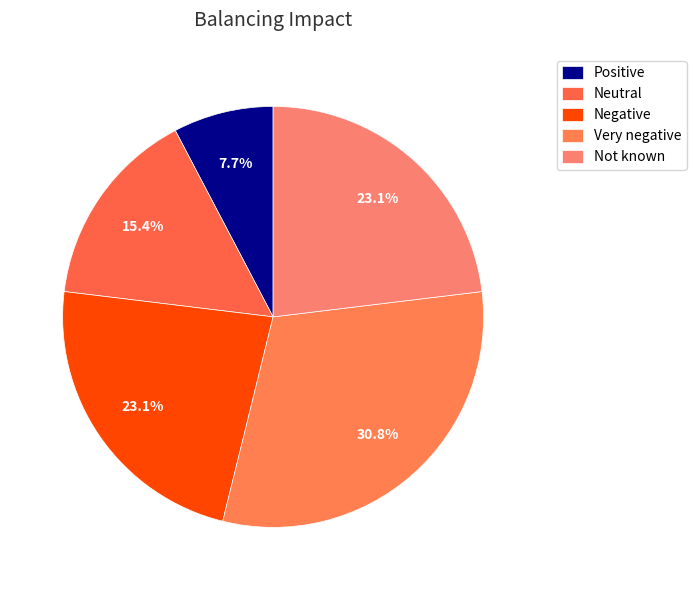

To the nearest percent, what portion does Positive represent?

8%